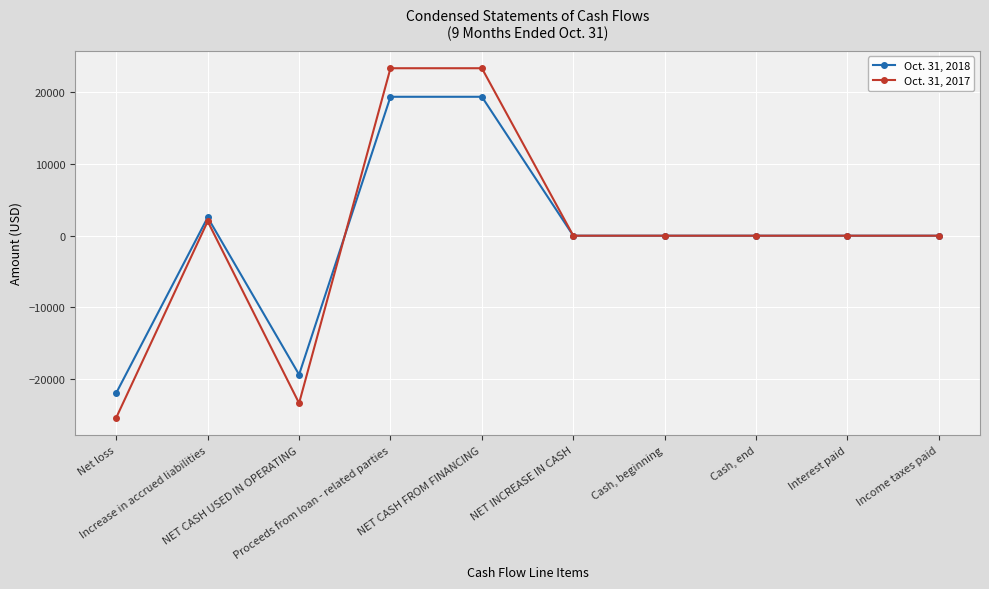

What is the lowest value of the Oct. 31, 2018 series?

-21933